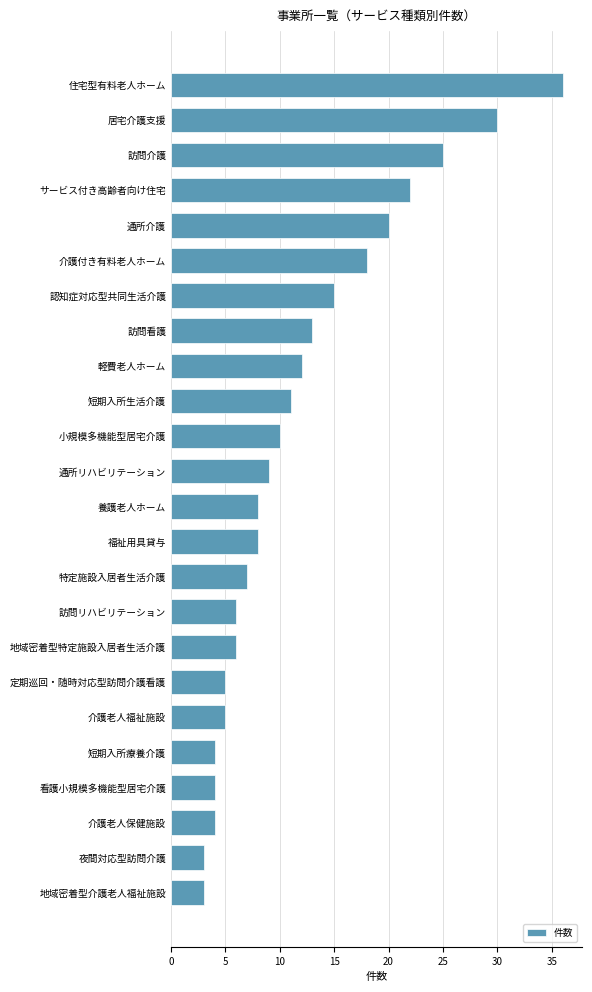

Reading top to bottom, list all the values displayed in this chart.

36	30	25	22	20	18	15	13	12	11	10	9	8	8	7	6	6	5	5	4	4	4	3	3